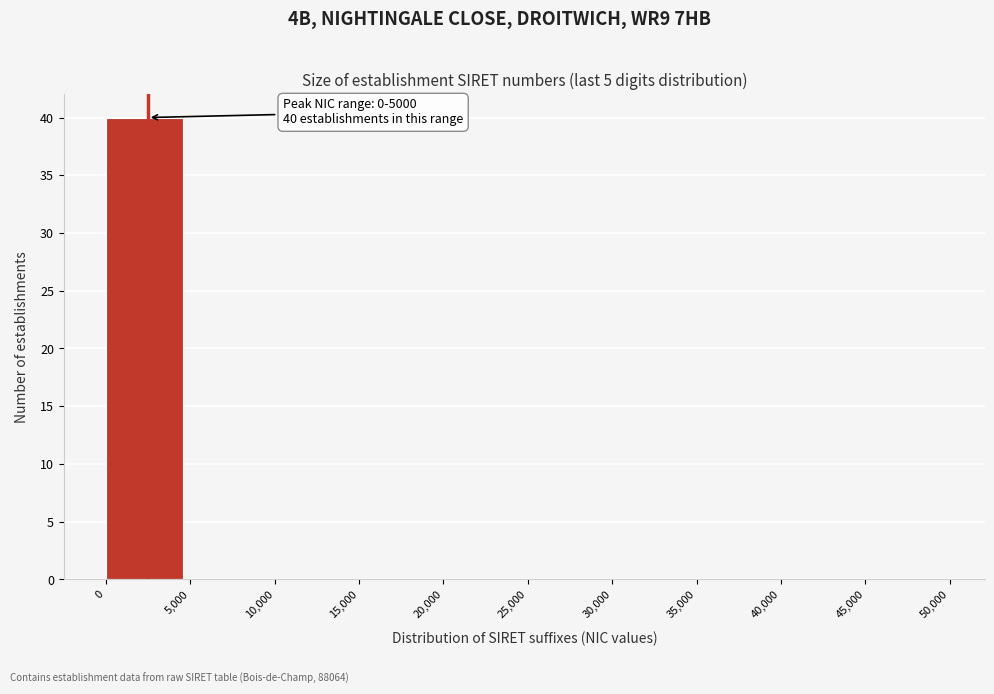

Over which range of the x-axis is the bar tallest?

0 to 5,000